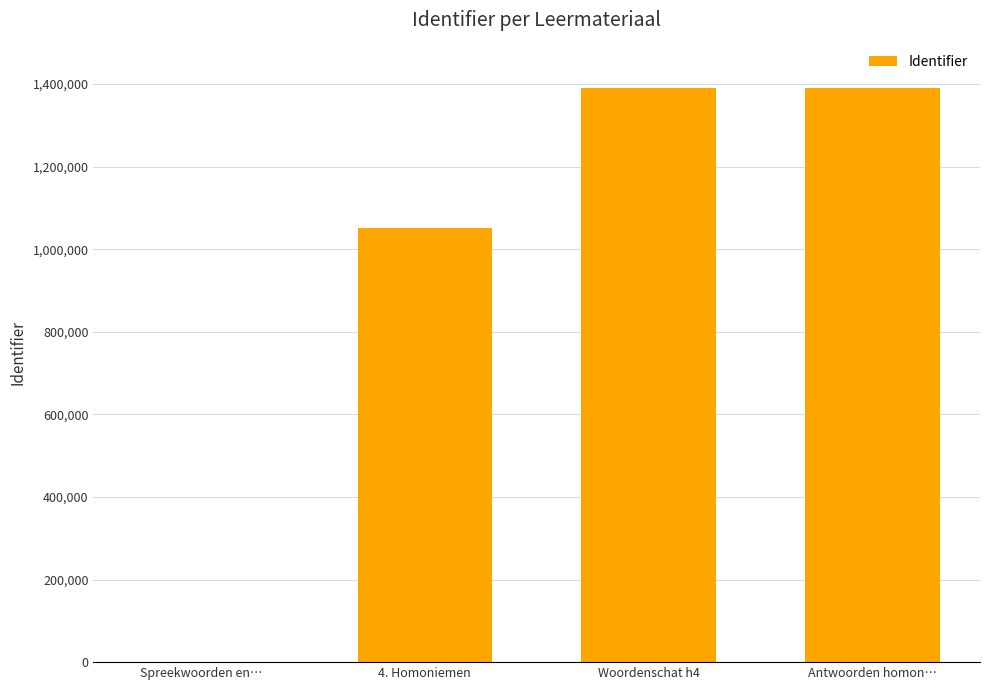

What is the change in value from Spreekwoorden en… to Woordenschat h4?

+1389057